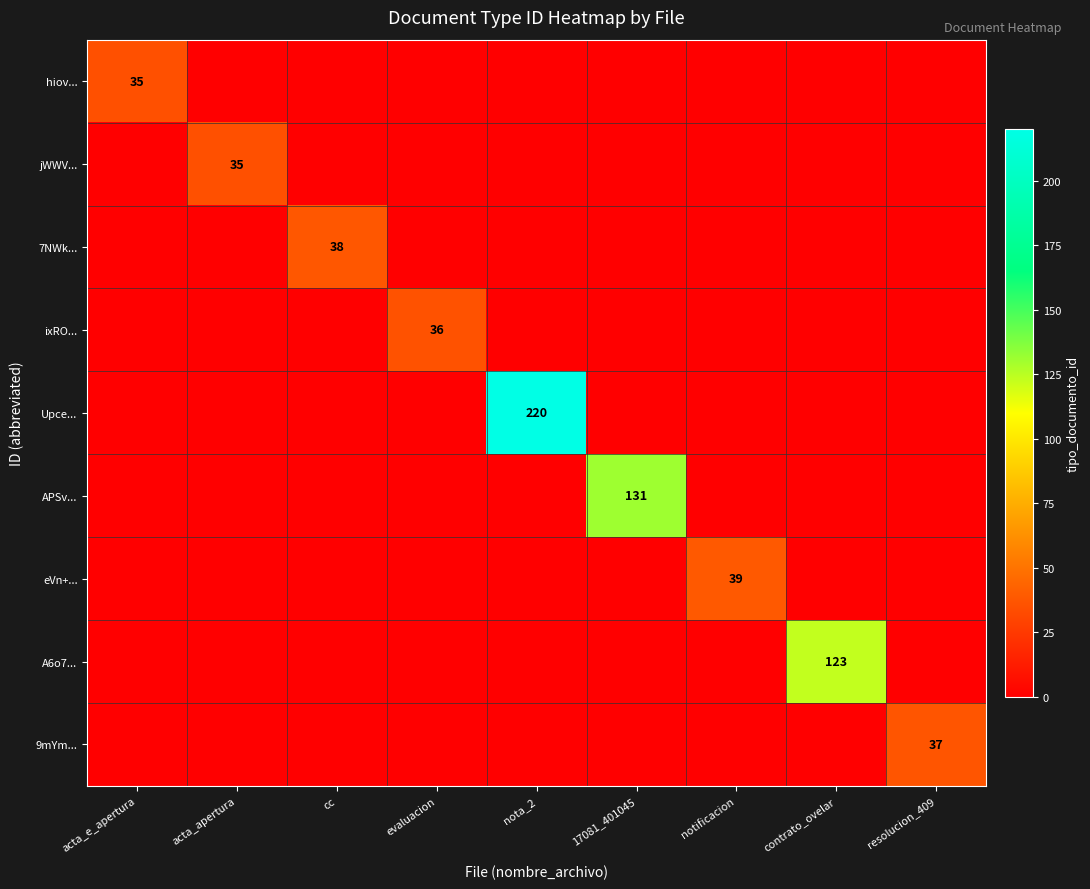

Which category has the highest value across all series?

nota_2